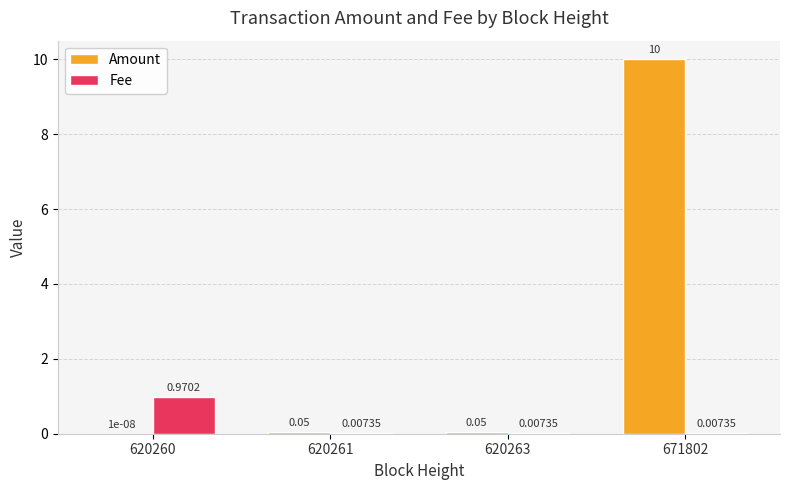

Is the value of Amount at 620261 greater than the value of Fee at 620263?

Yes